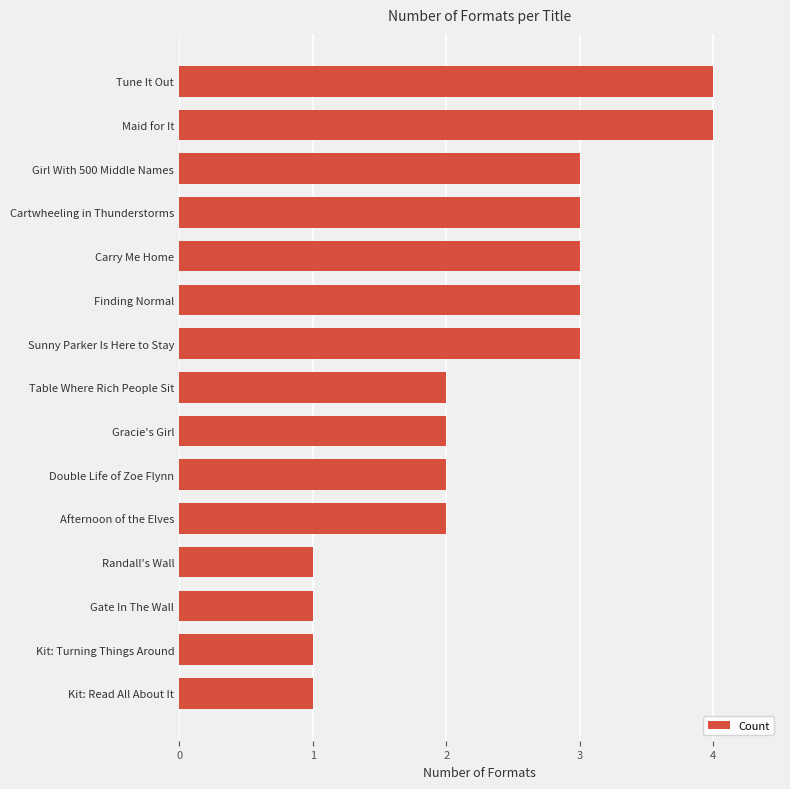

The value at Sunny Parker Is Here to Stay is 3. True or false?

True